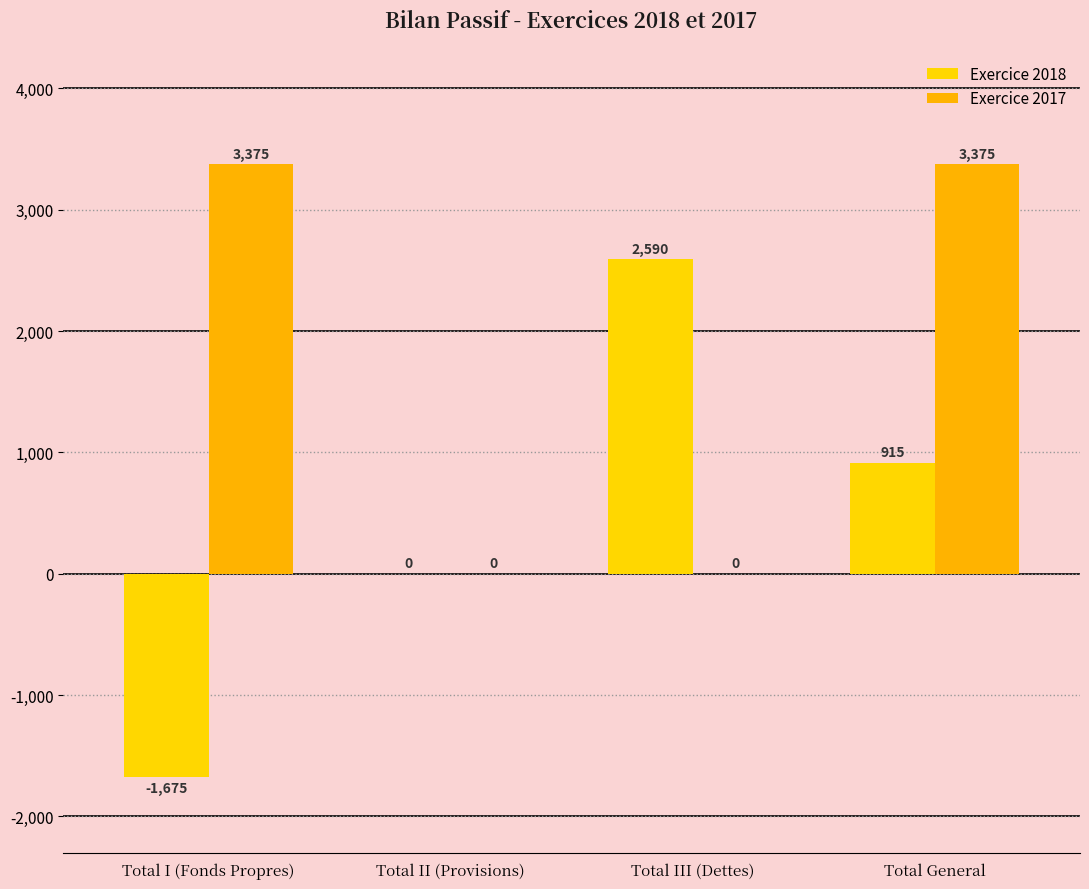

Reading left to right, what are all the values shown in this chart?

Exercice 2018: Total I (Fonds Propres)=-1675.5	Total II (Provisions)=0.0	Total III (Dettes)=2590.0	Total General=914.5
Exercice 2017: Total I (Fonds Propres)=3375.0	Total II (Provisions)=0.0	Total III (Dettes)=0.0	Total General=3375.0